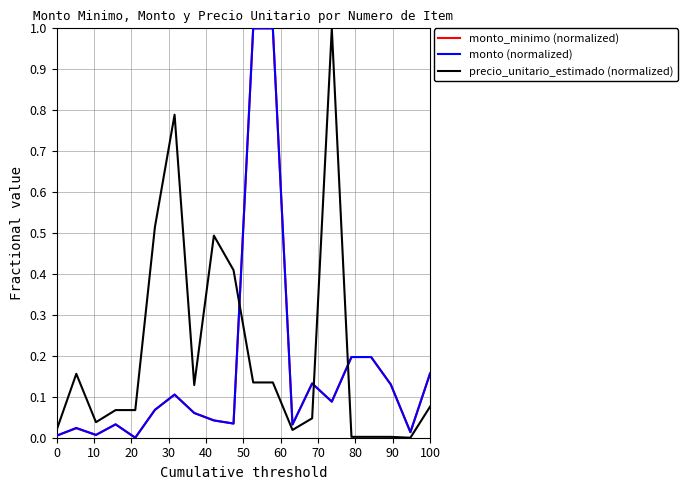

What is the sum of all monto_minimo (normalized) values?

3.3